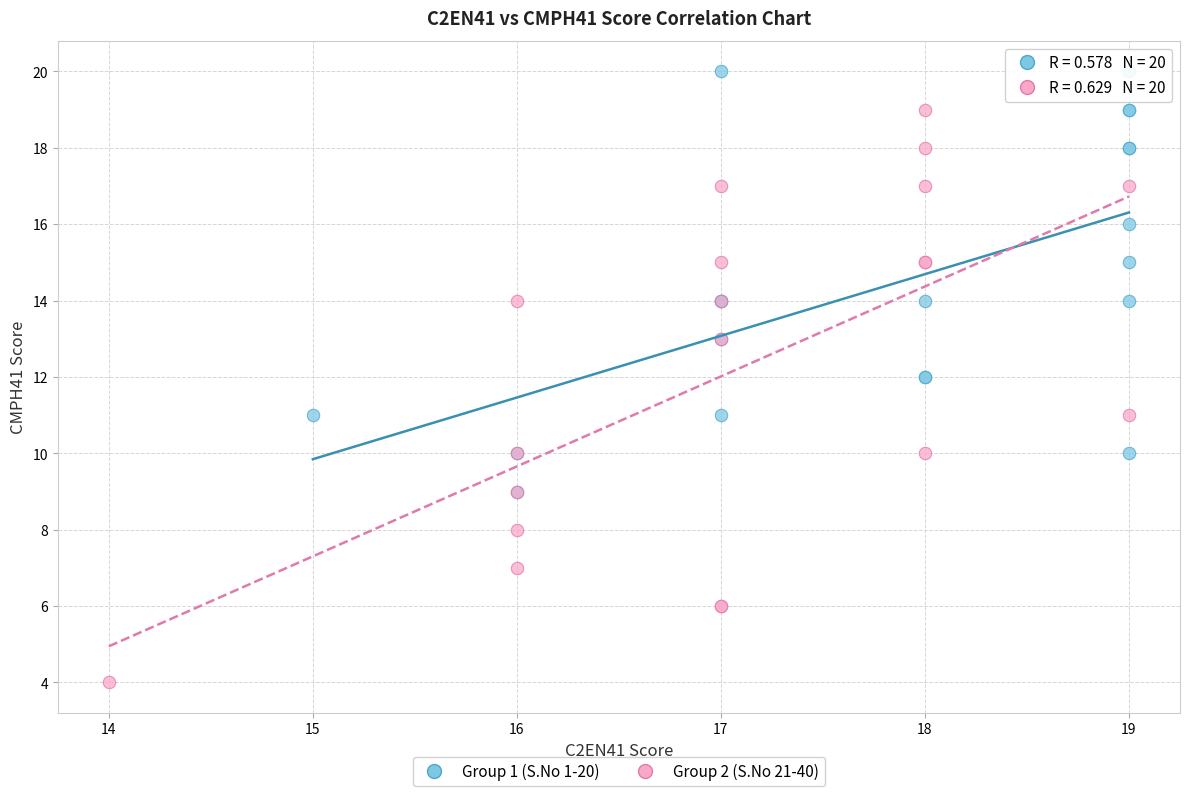

Which series contains the highest Y value?

Group 1 (S.No 1-20)